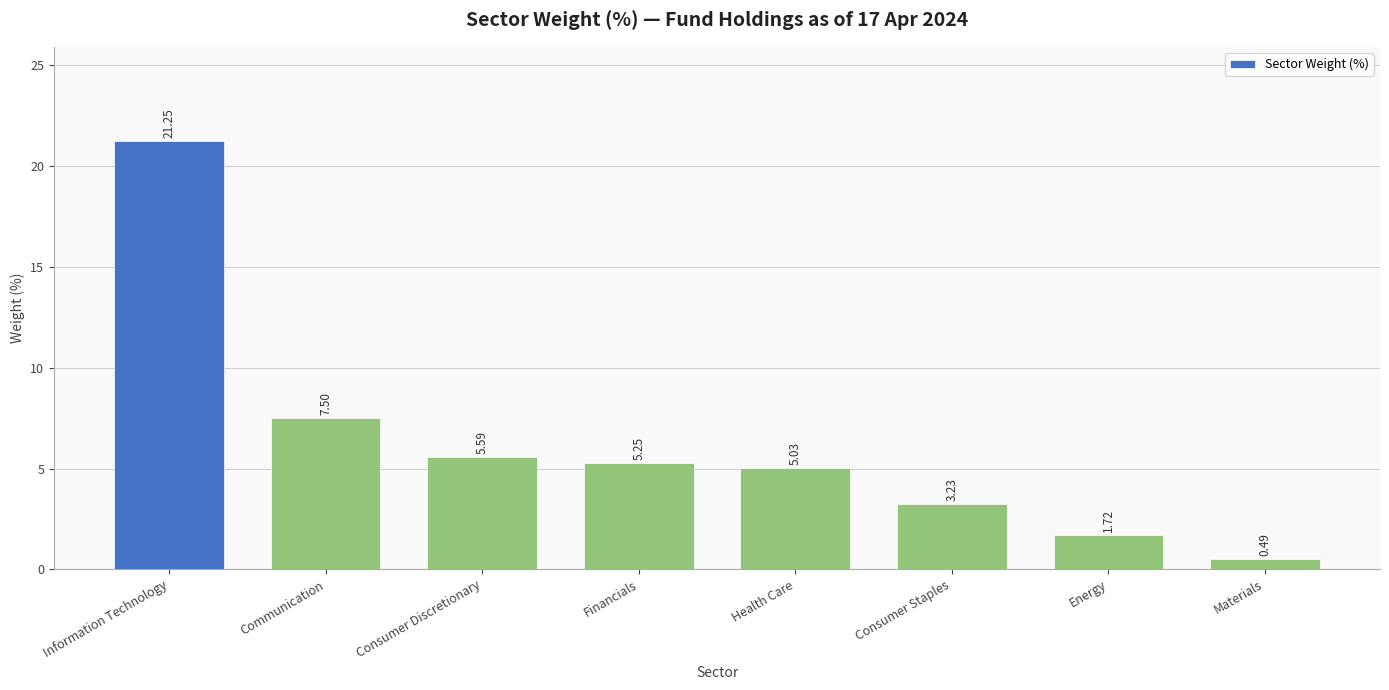

List the labels in order of value, largest first.

Information Technology, Communication, Consumer Discretionary, Financials, Health Care, Consumer Staples, Energy, Materials